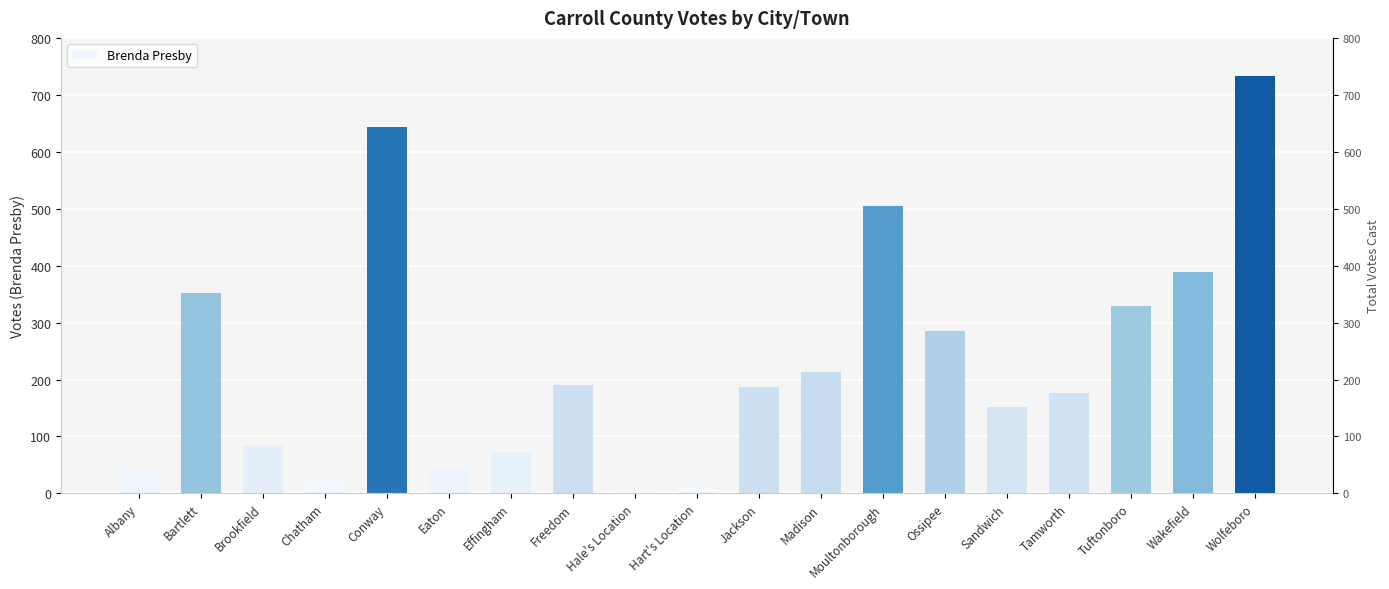

What is the maximum value shown in the chart?

733